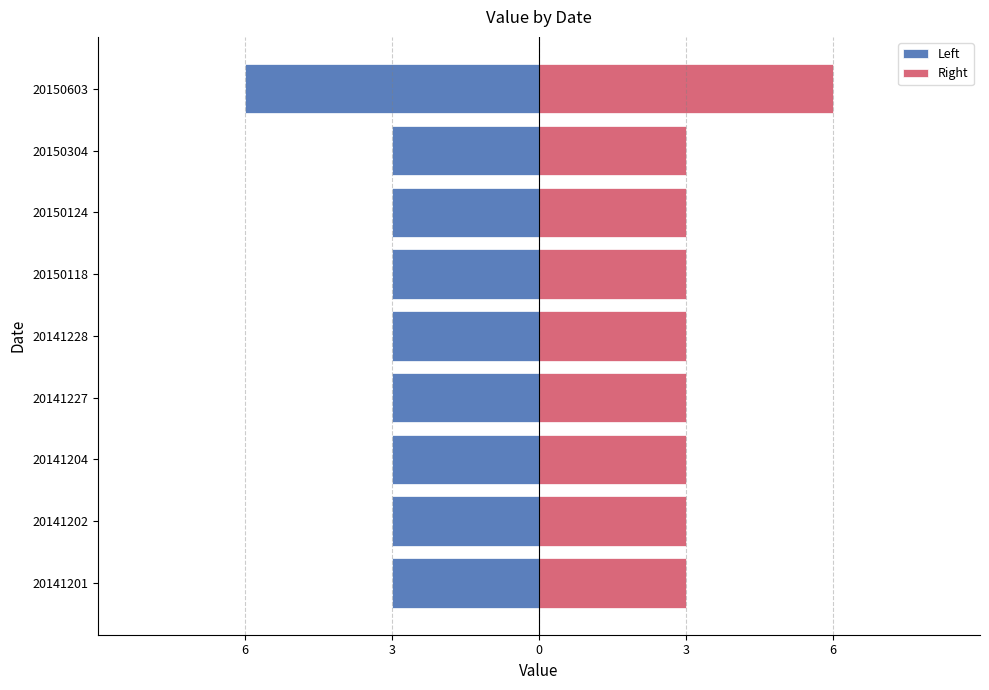

What is the sum of the Left values at 20141204 and 20150603?

-9